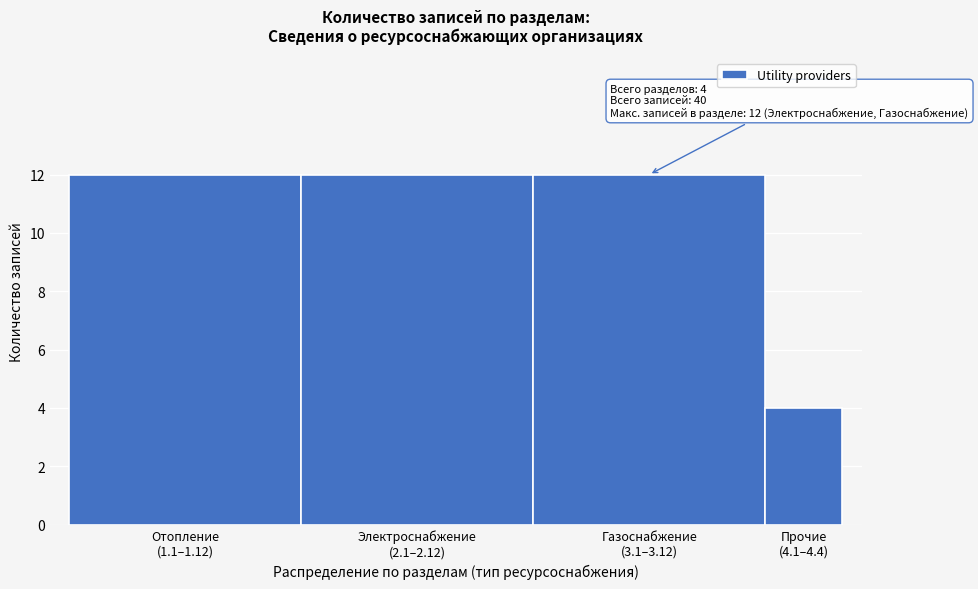

Reading left to right, list all the values displayed in this chart.

12	12	12	4